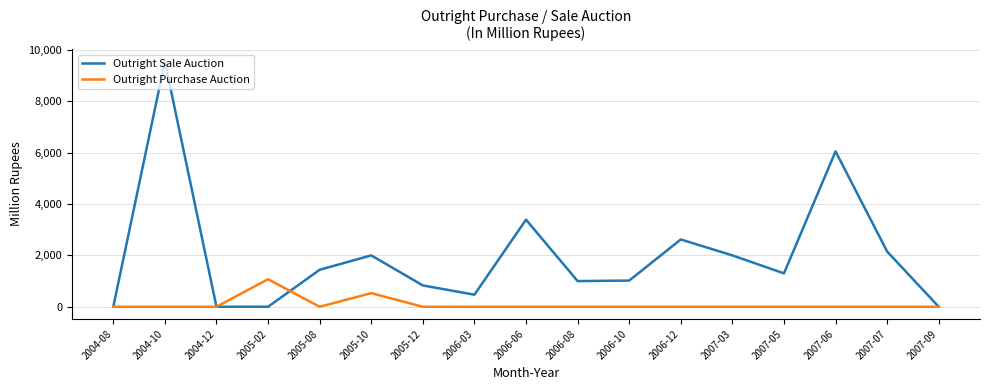

The value of Outright Purchase Auction at 2007-09 is 352.7. True or false?

False